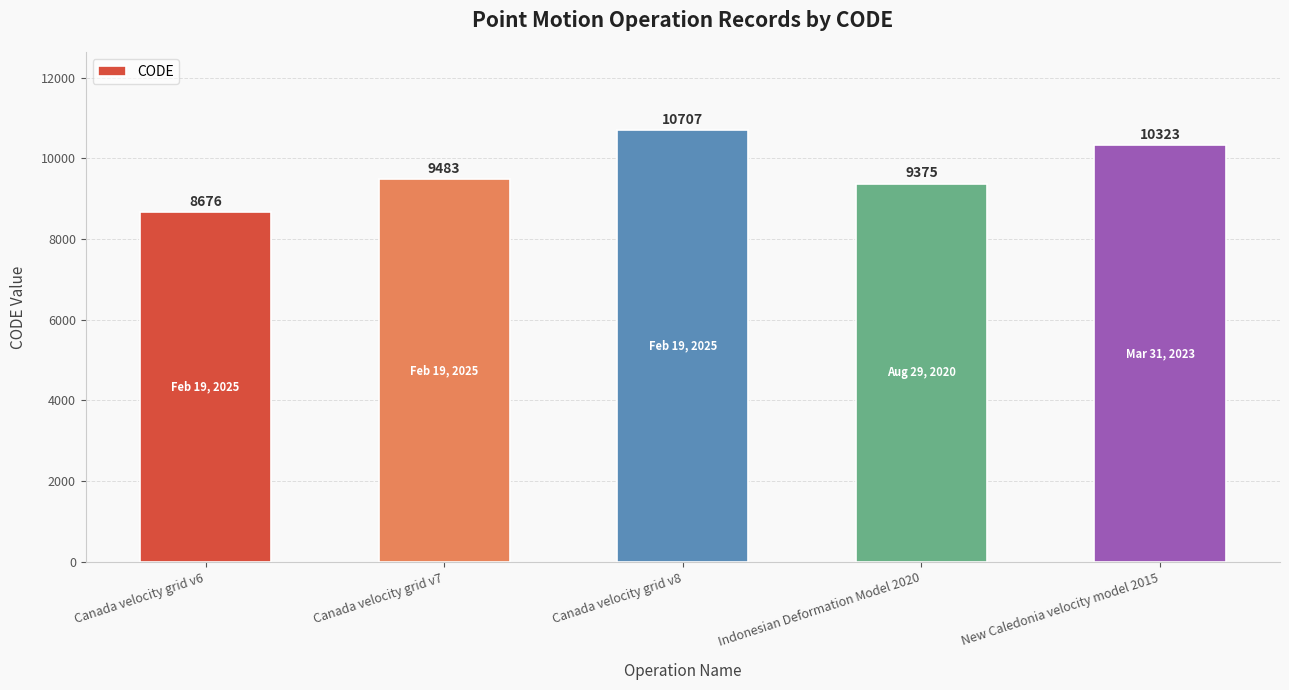

List the labels in order of value, largest first.

Canada velocity grid v8, New Caledonia velocity model 2015, Canada velocity grid v7, Indonesian Deformation Model 2020, Canada velocity grid v6